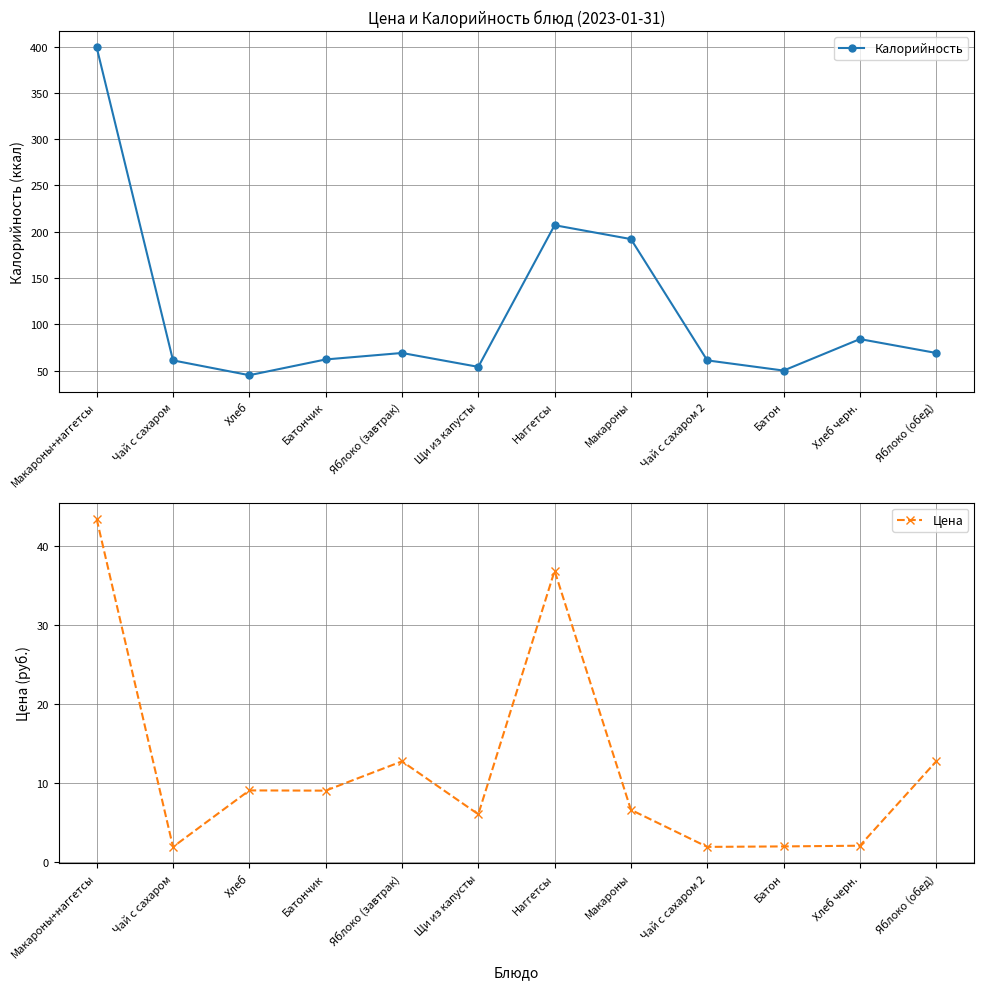

Reading left to right, extract all data points from this chart.

Калорийность: 399.0	61.0	45.0	62.0	69.0	54.0	207.0	192.0	61.0	50.0	84.0	69.0
Цена: 43.3	1.9	9.0	9.0	12.7	6.0	36.8	6.5	1.9	1.9	2.0	12.7